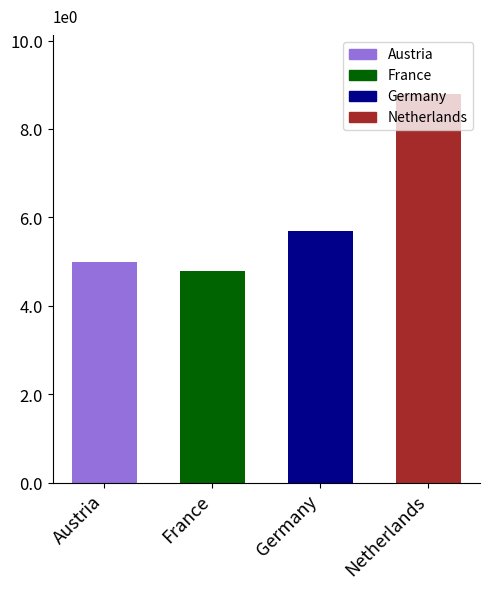

What is the label of the 3rd bar from the right?

France